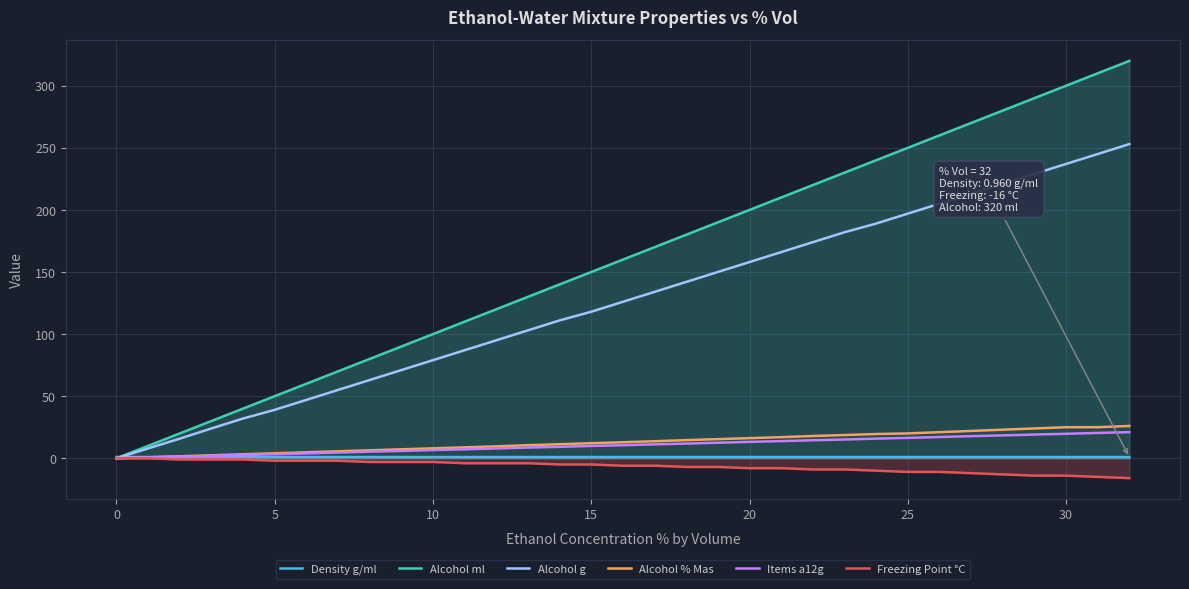

At which label is Density g/ml closest to 0?

30